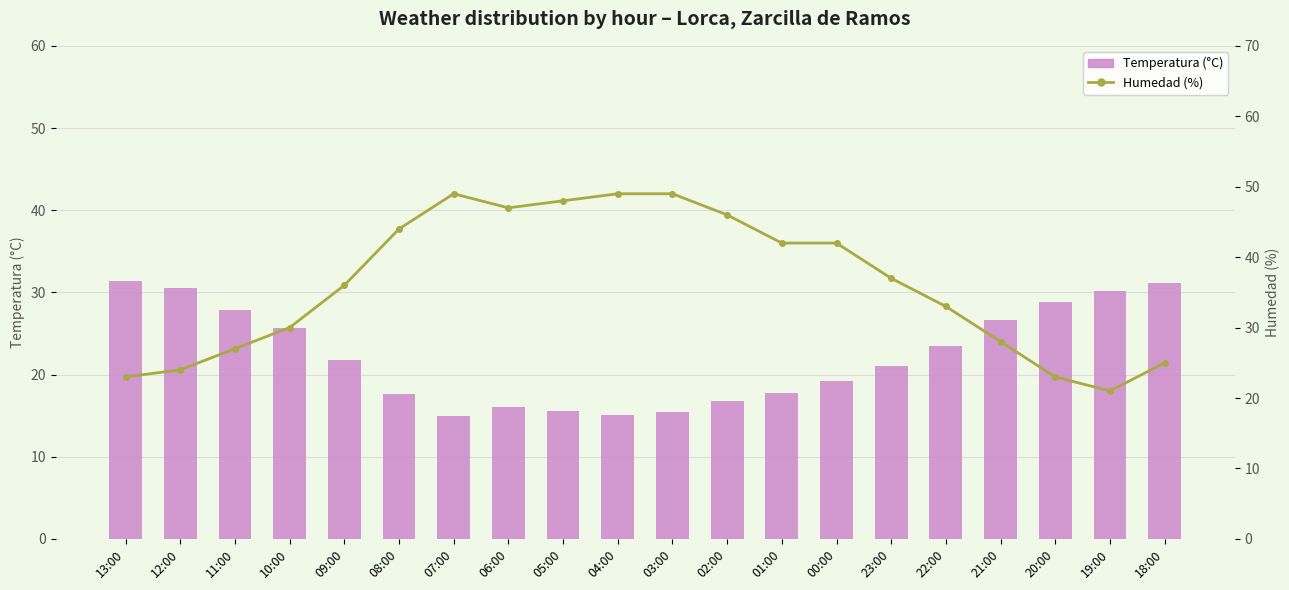

At which category does the chart reach its minimum across all series?

07:00